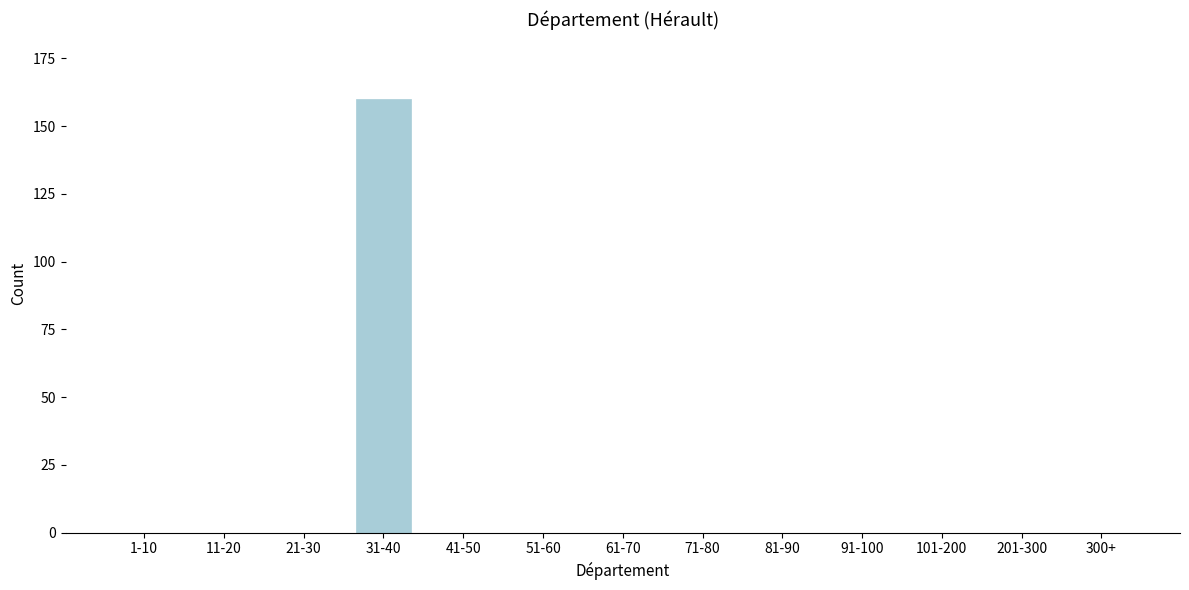

Reading left to right, extract all data points from this chart.

1-10=0	11-20=0	21-30=0	31-40=160	41-50=0	51-60=0	61-70=0	71-80=0	81-90=0	91-100=0	101-200=0	201-300=0	300+=0